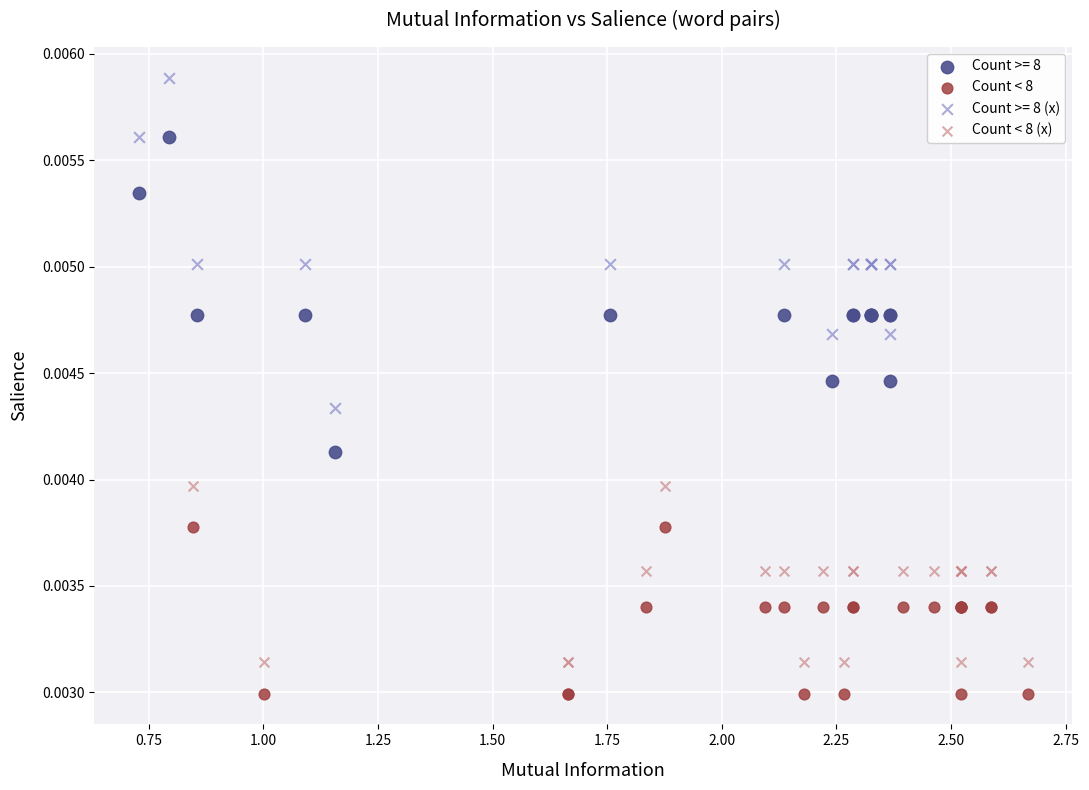

Which series reaches the minimum Y coordinate?

Count < 8